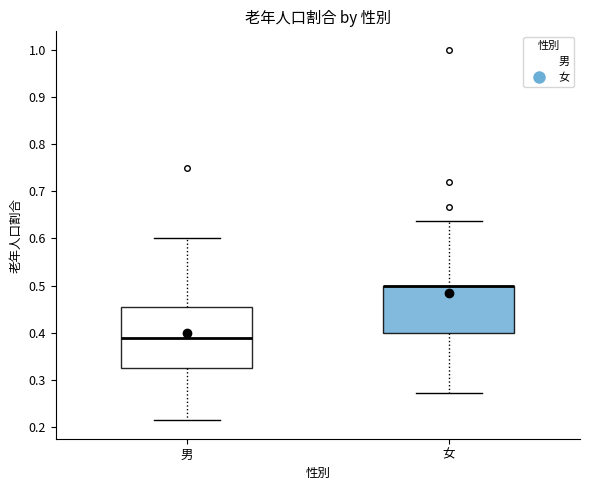

Which box is the tallest, from its lower edge to its upper edge?

男